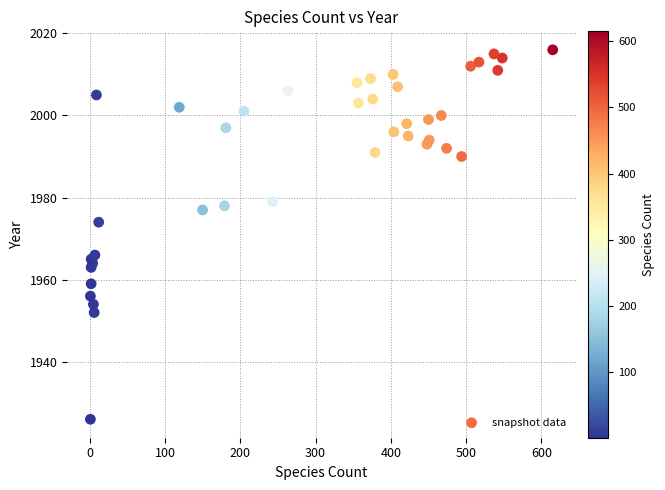

What is the range of X values (max minus min)?

614